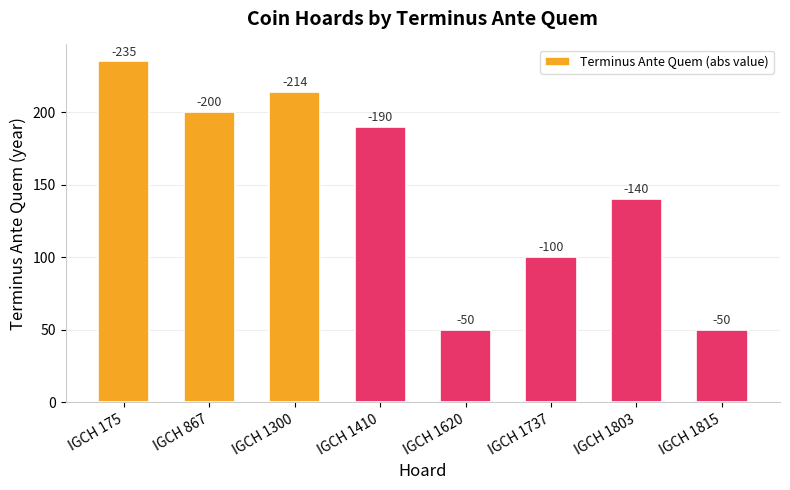

The chart shows a value of 261 at IGCH 1410. True or false?

False